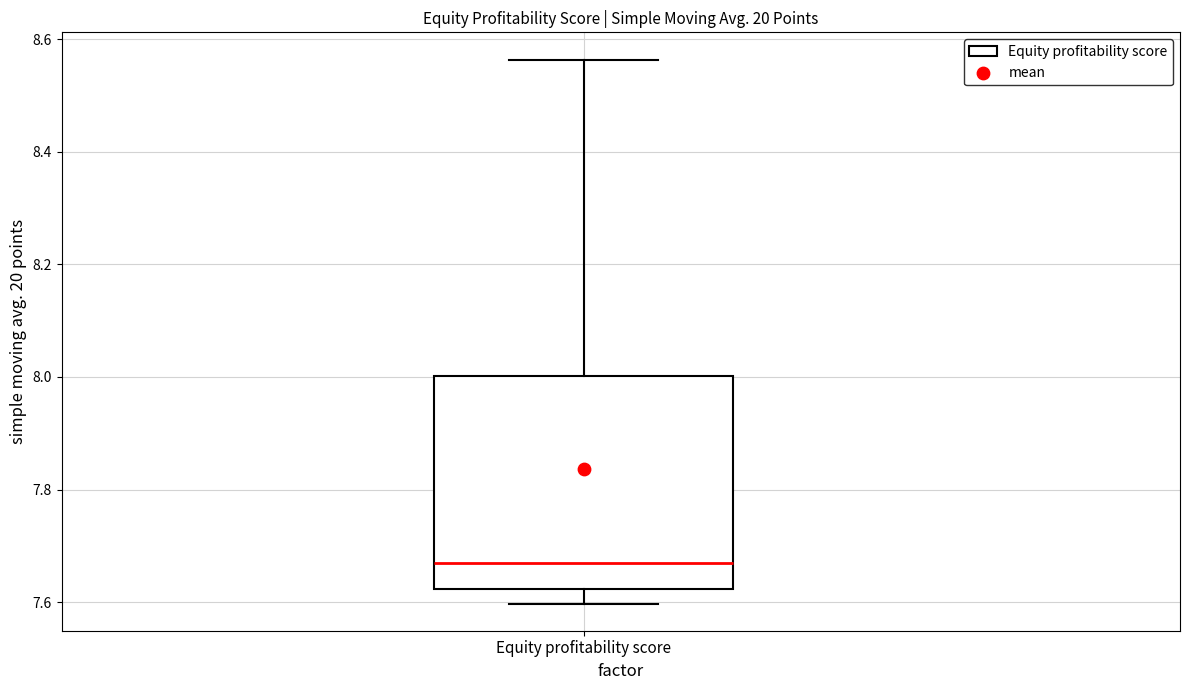

Read this box plot against the y-axis: the position of the median line, the range covered by the box, and the ends of both whiskers. The values are not printed on the chart, so give them approximately, as read against the axis.

median 7.66, box 7.62 to 8.00, whiskers 7.60 to 8.56